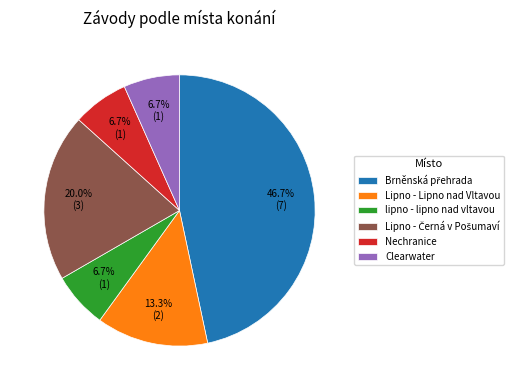

How many slices are in this pie chart?

6